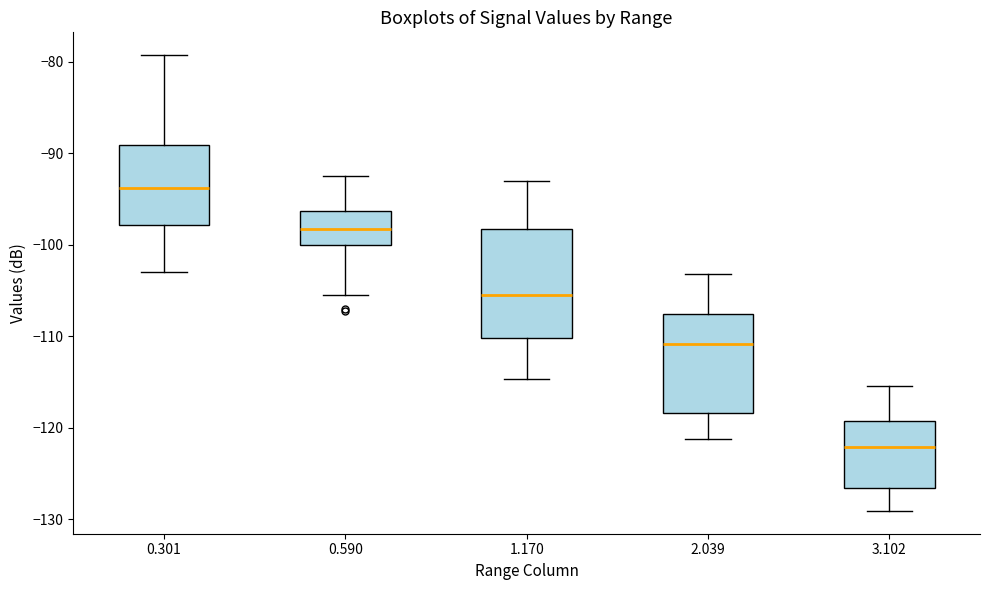

Comparing the boxes themselves (not the whiskers), which one is the tallest?

1.170